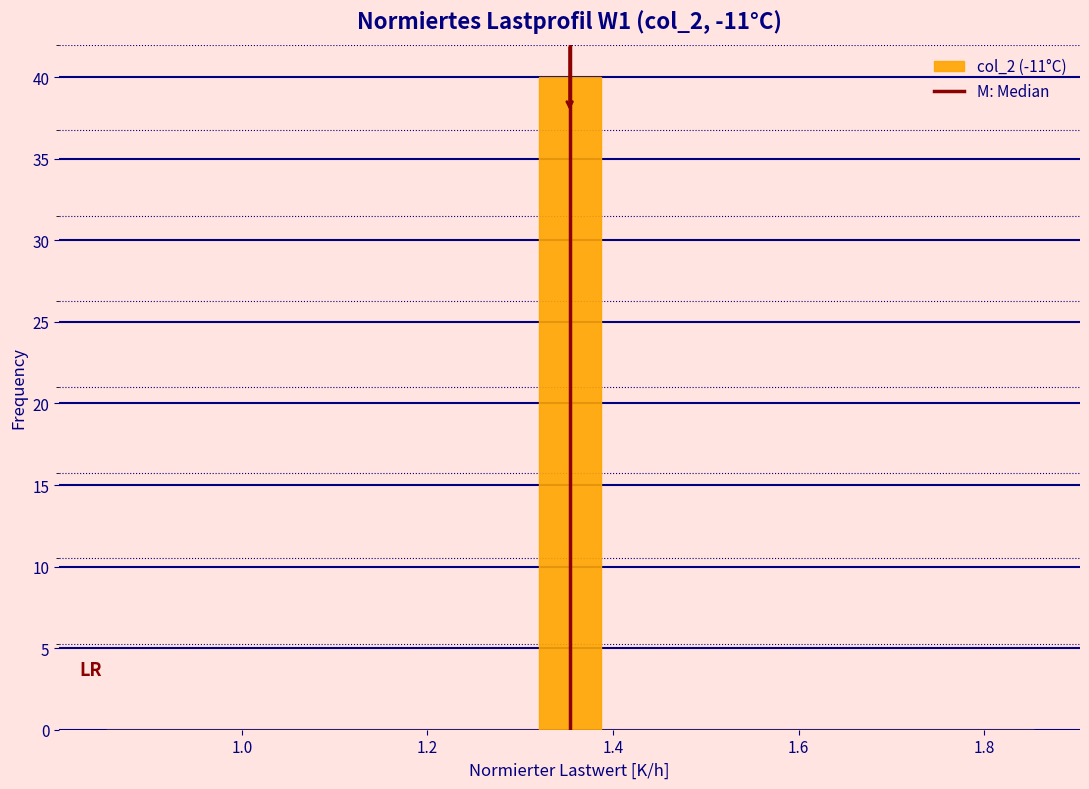

Read against the x-axis, roughly where is the centre of the tallest bar?

1.36